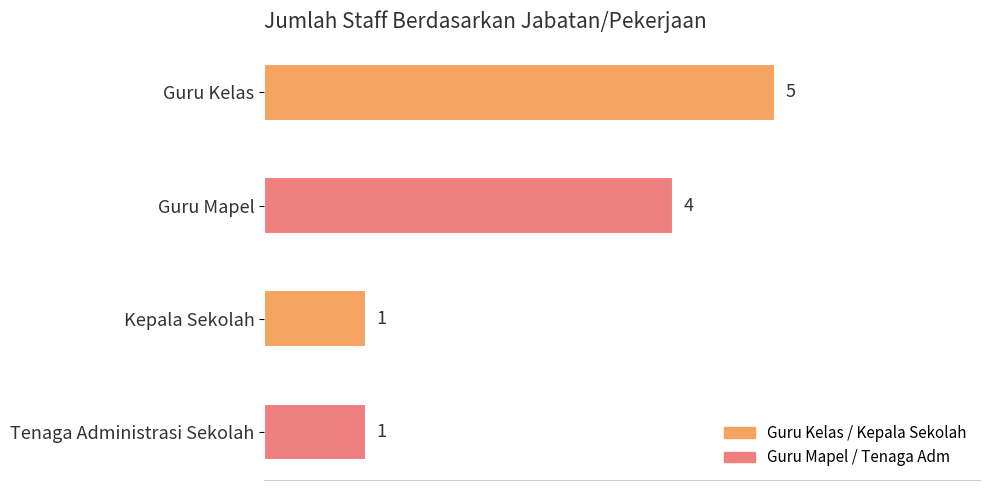

What is the change in value from Guru Kelas to Tenaga Administrasi Sekolah?

-4